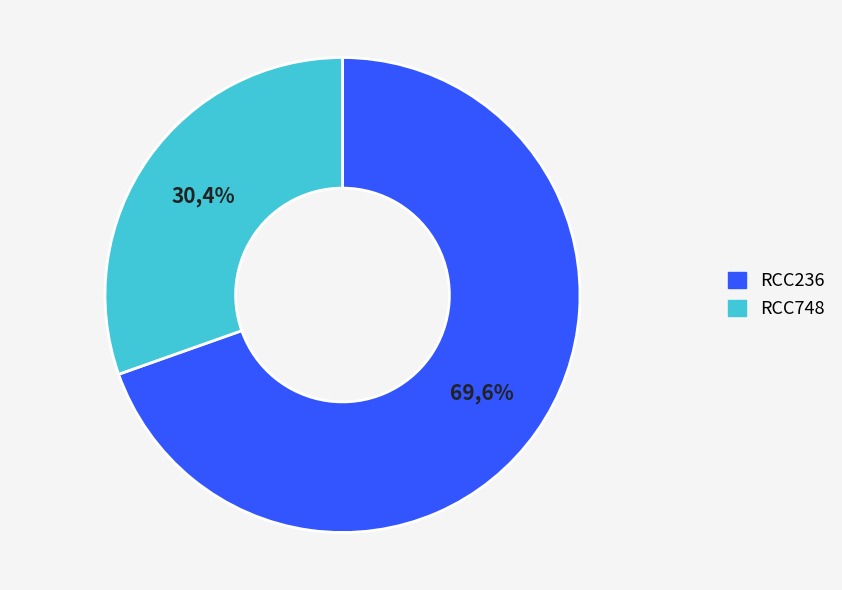

How many slices are in this pie chart?

2